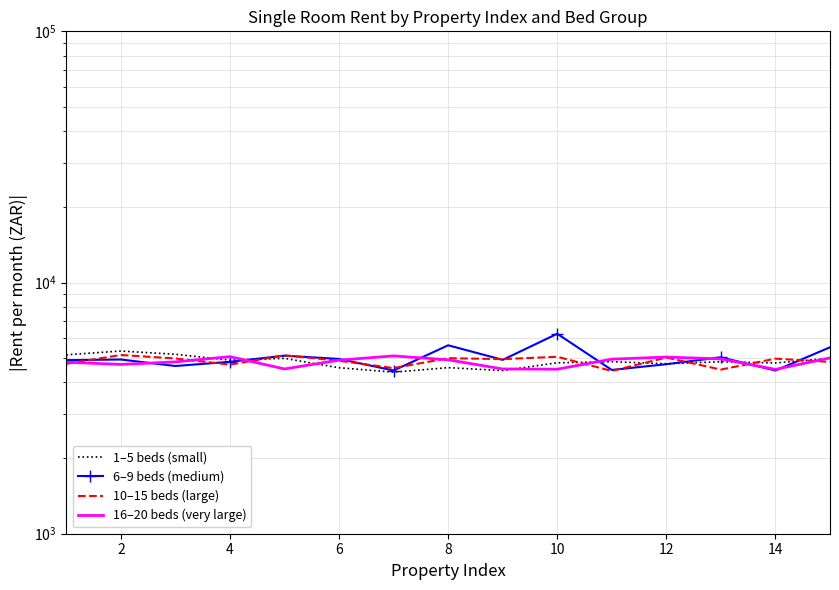

How many data points in 1–5 beds (small) are above 4837?

8